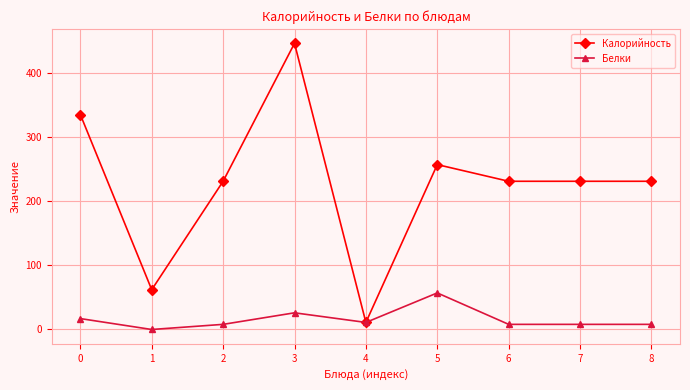

How many data points does each series have?

9